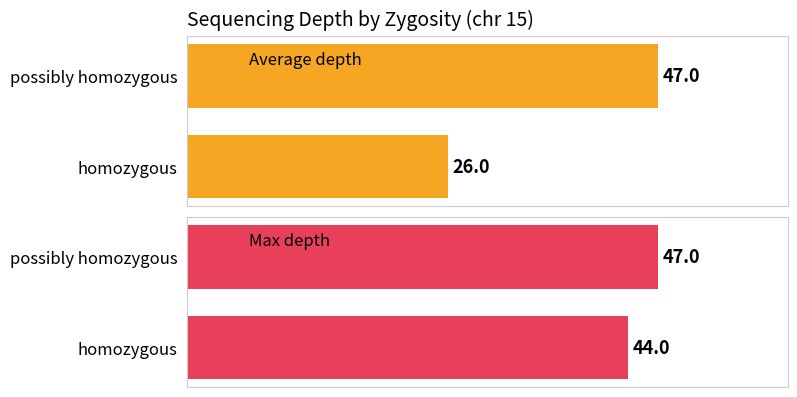

Where is Average depth nearest to the value 36?

homozygous